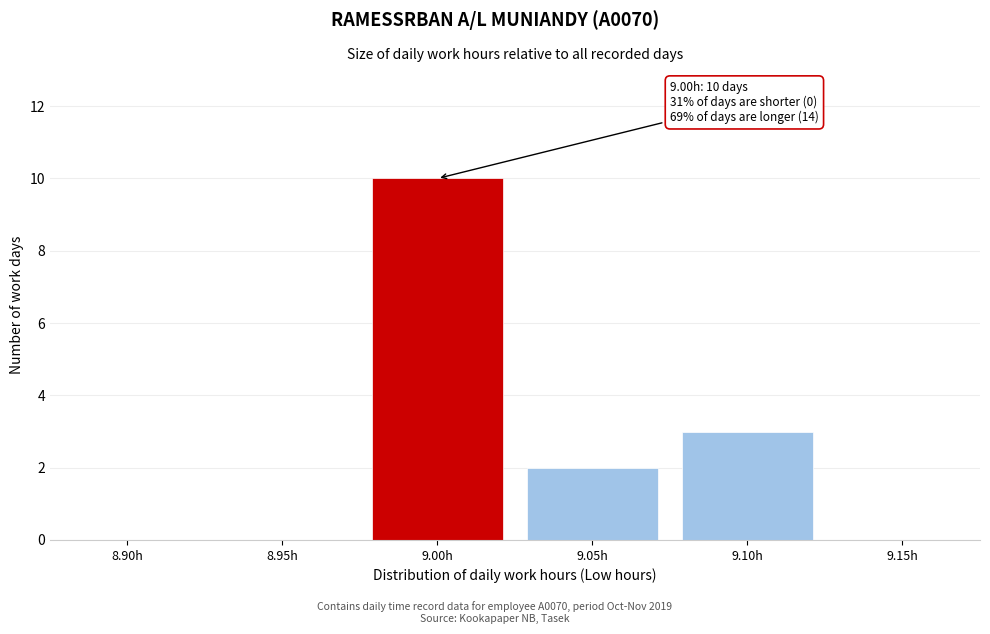

Reading left to right, list all the values displayed in this chart.

8.90h=0	8.95h=0	9.00h=10	9.05h=2	9.10h=3	9.15h=0